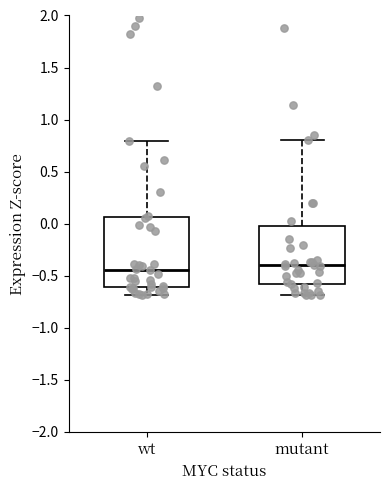

Comparing the boxes themselves (not the whiskers), which one is the tallest?

wt